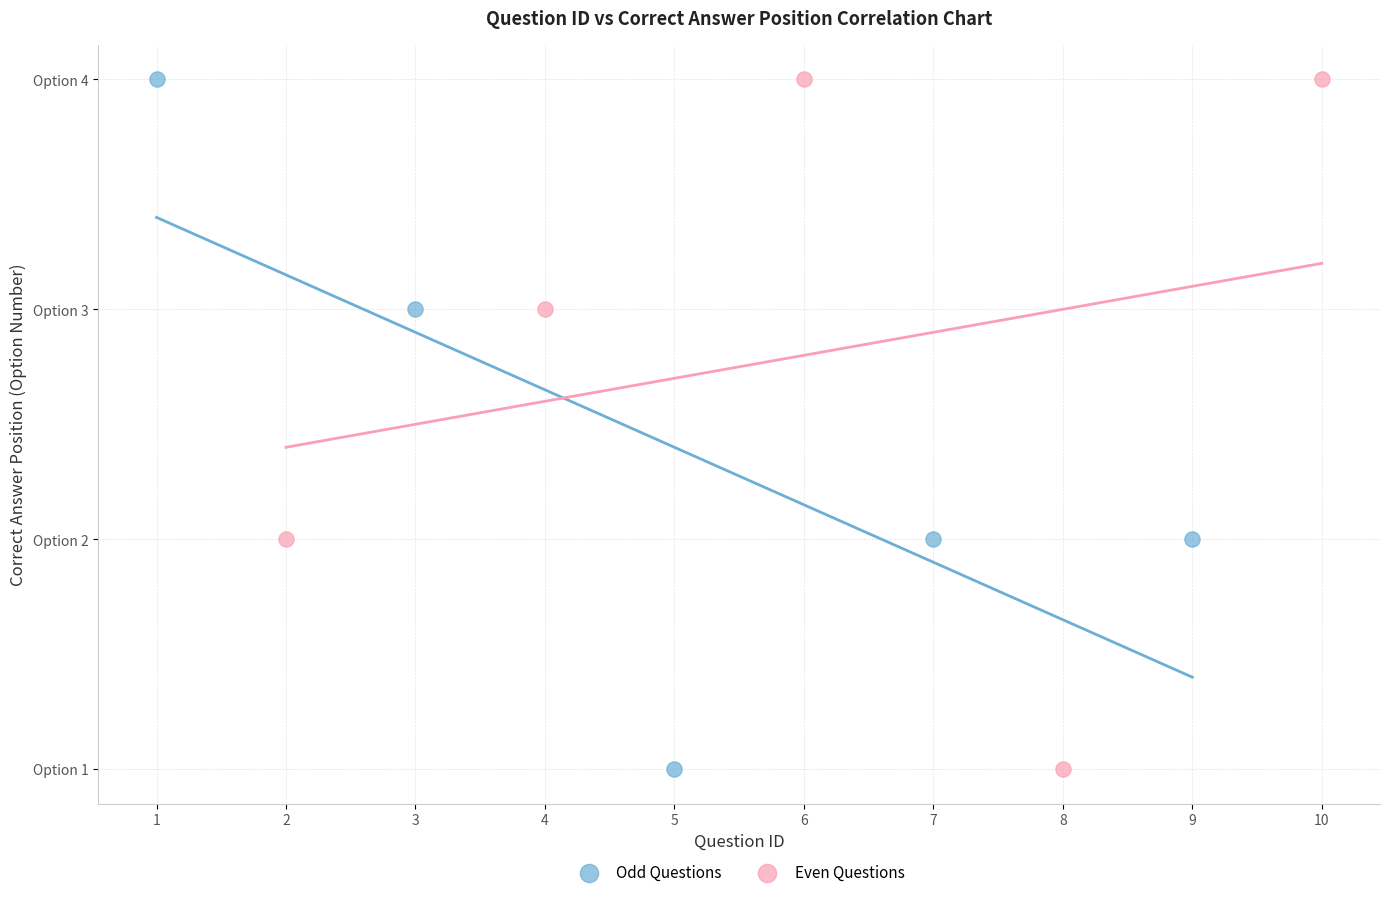

What are all the series names shown in the legend?

Odd Questions, Even Questions